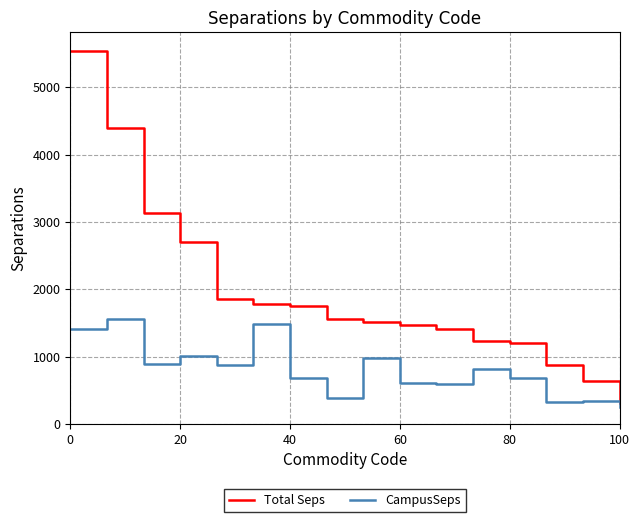

What is the greatest value displayed?

5541.6